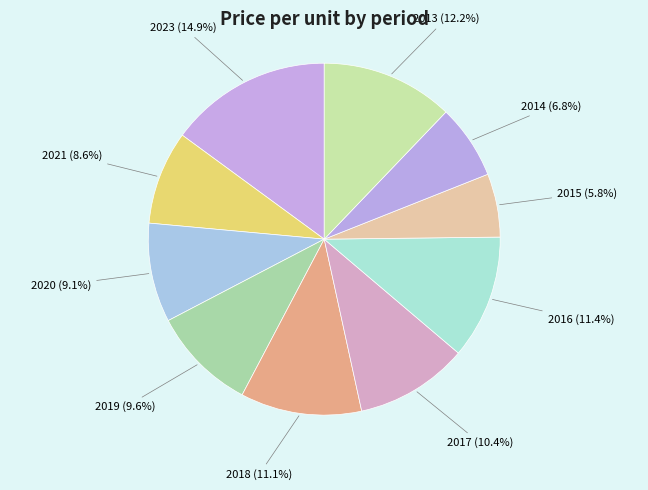

What is the total percentage of 2016 and 2015?

17.2%